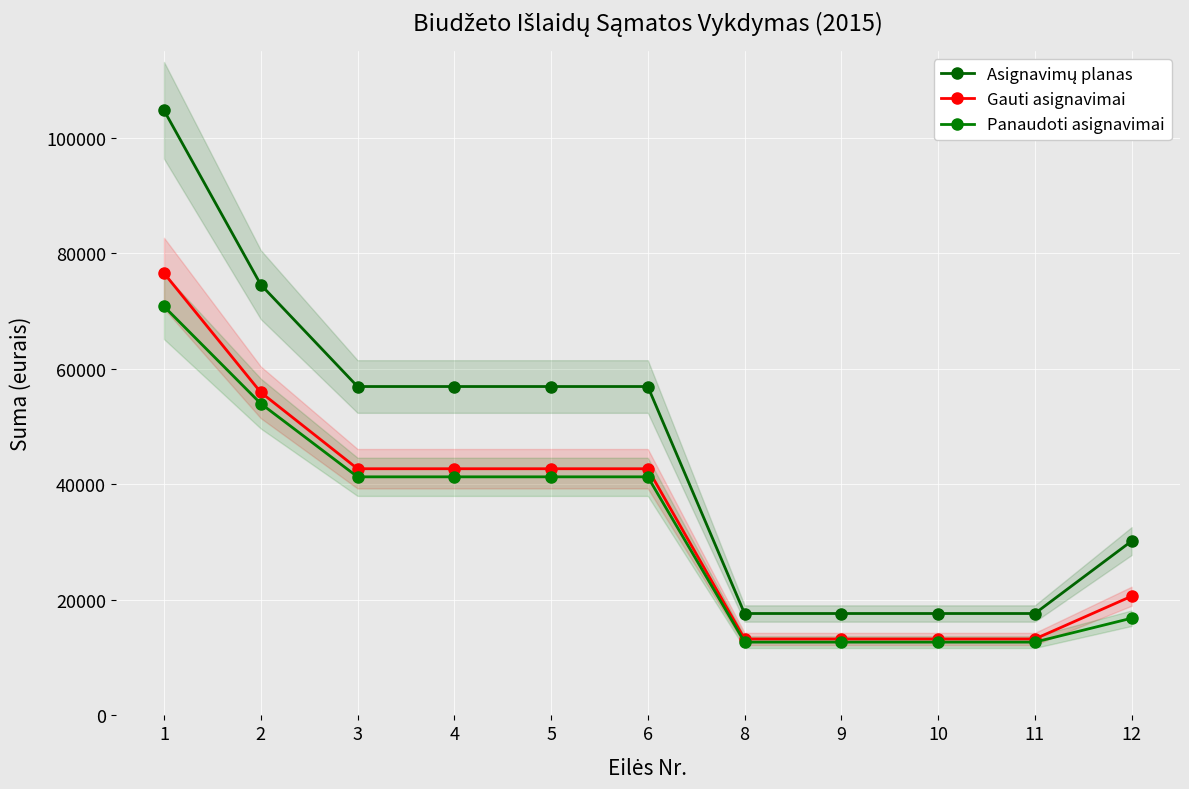

What are all the series names shown in the legend?

Asignavimų planas, Gauti asignavimai, Panaudoti asignavimai